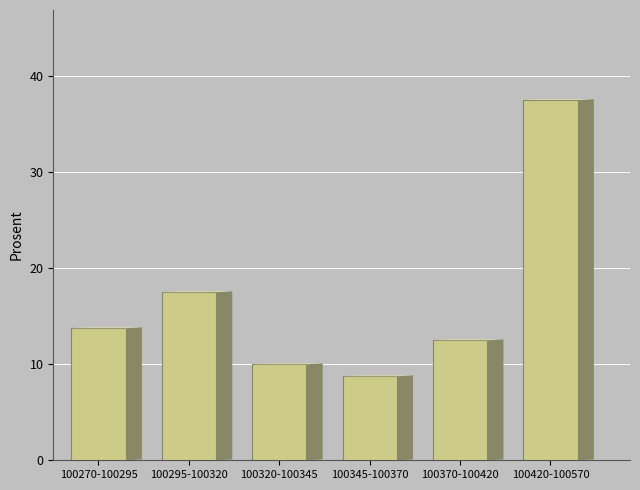

Reading right to left, list all the values displayed in this chart.

37.5	12.5	8.8	10.0	17.5	13.8